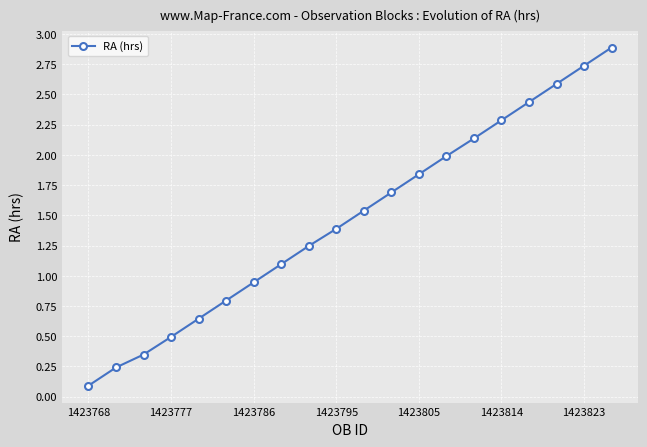

What is the sum of all values?

29.4